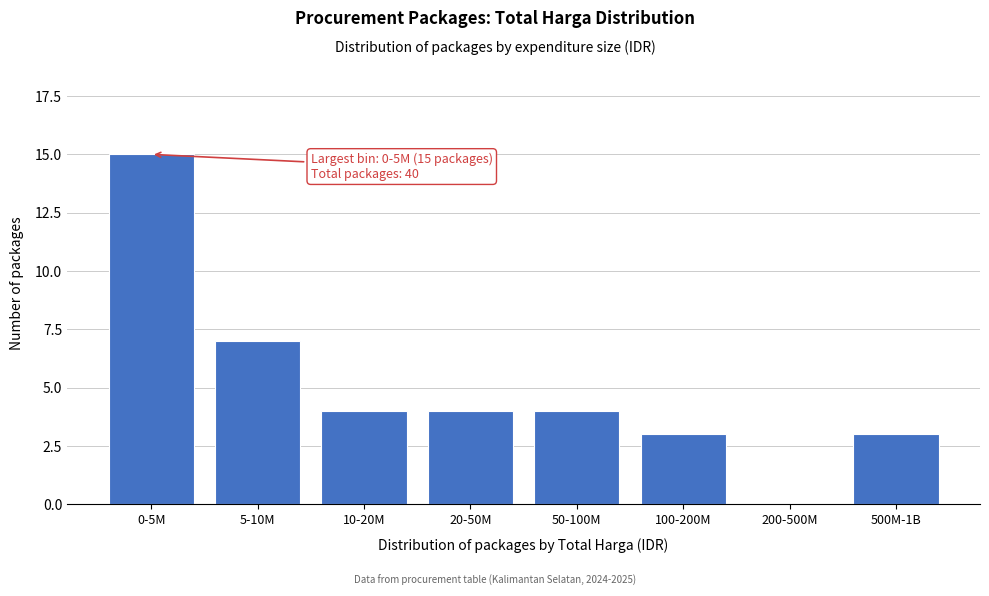

Reading left to right, list all the values displayed in this chart.

0-5M=15	5-10M=7	10-20M=4	20-50M=4	50-100M=4	100-200M=3	200-500M=0	500M-1B=3